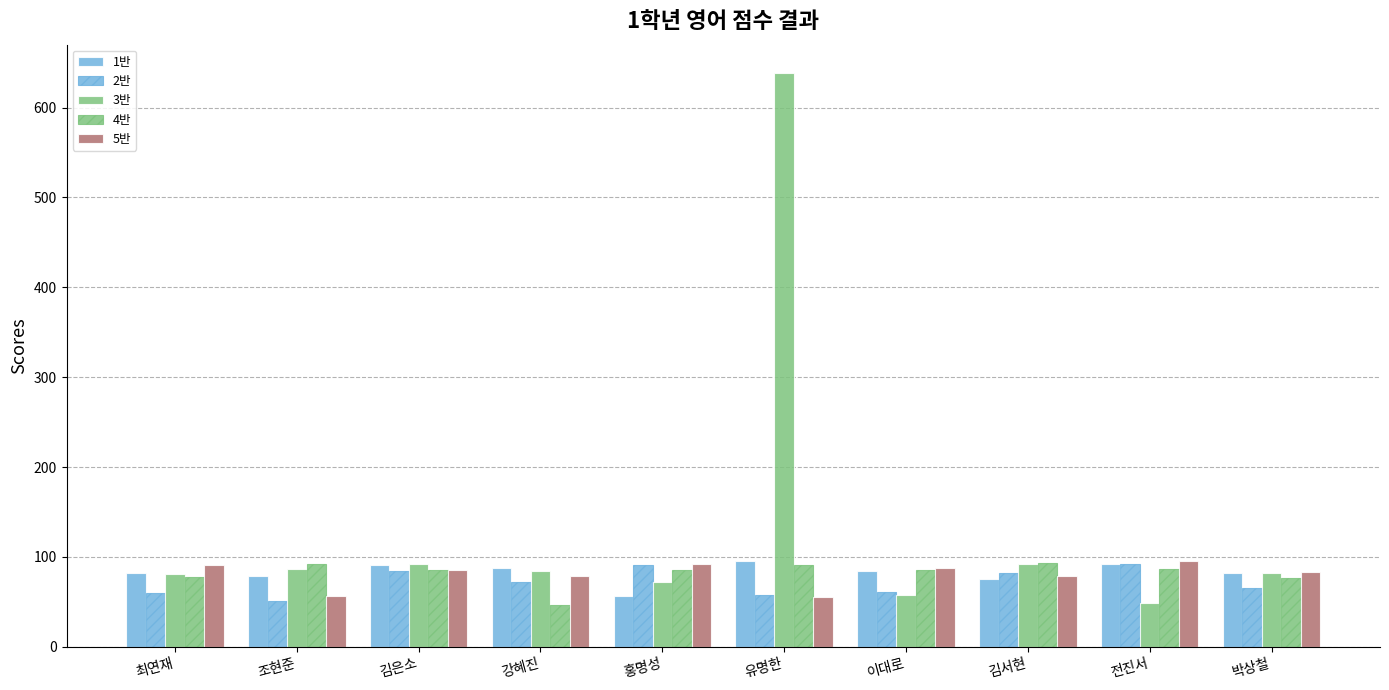

How many series are shown in this chart?

5